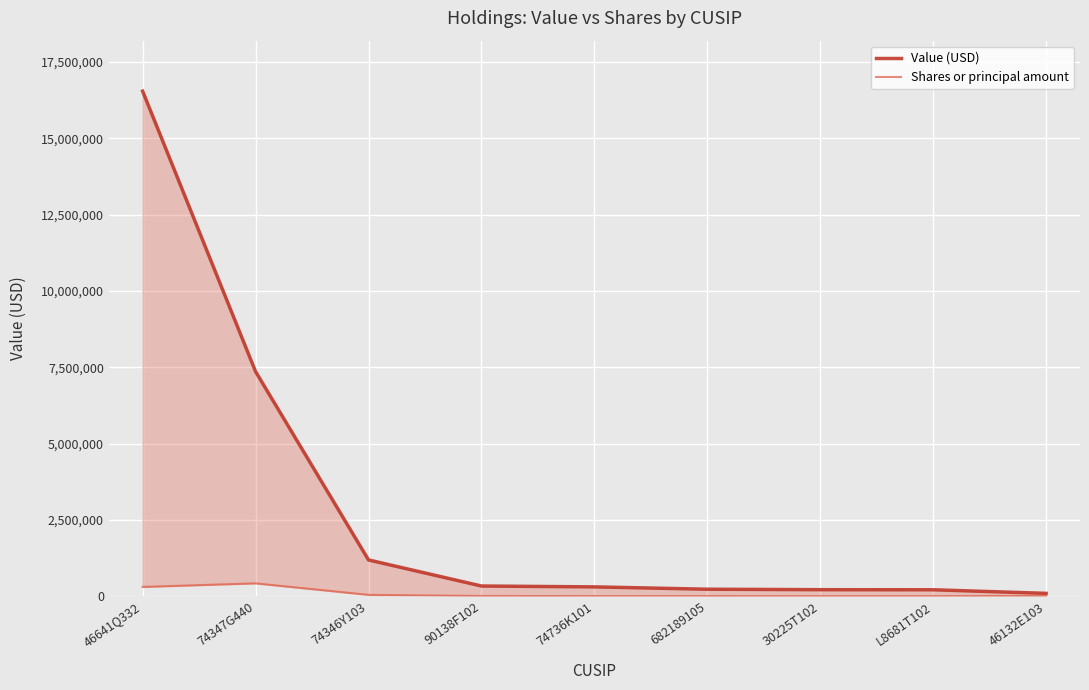

At L8681T102, list the series in order from largest to smallest.

Value (USD), Shares or principal amount